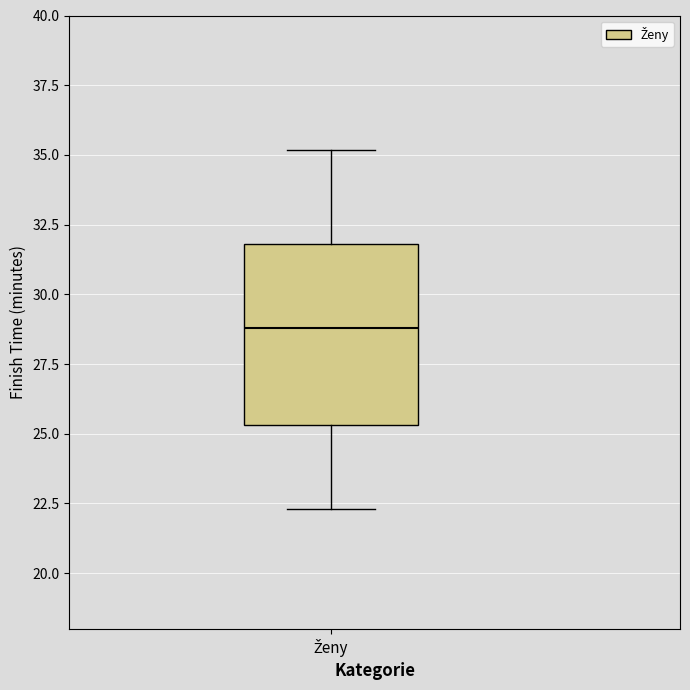

Read this box plot against the y-axis: the position of the median line, the range covered by the box, and the ends of both whiskers. The values are not printed on the chart, so give them approximately, as read against the axis.

median 29.0, box 25.5 to 32.0, whiskers 22.5 to 35.0